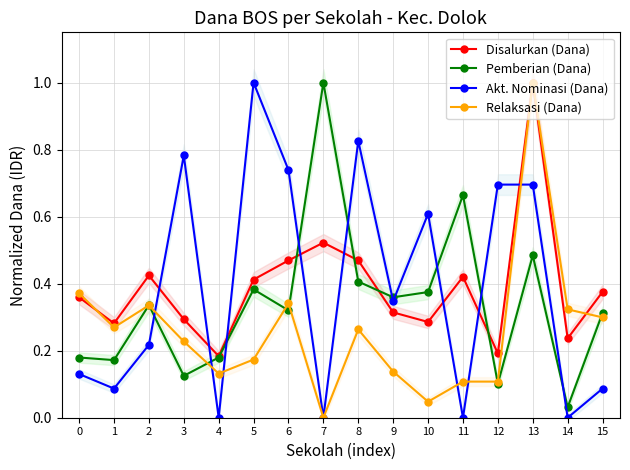

What are all the series names shown in the legend?

Disalurkan (Dana), Pemberian (Dana), Akt. Nominasi (Dana), Relaksasi (Dana)